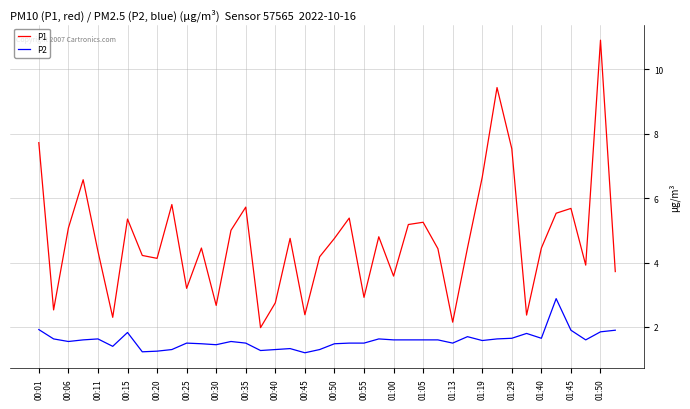

What is the maximum value shown in the chart?

10.9